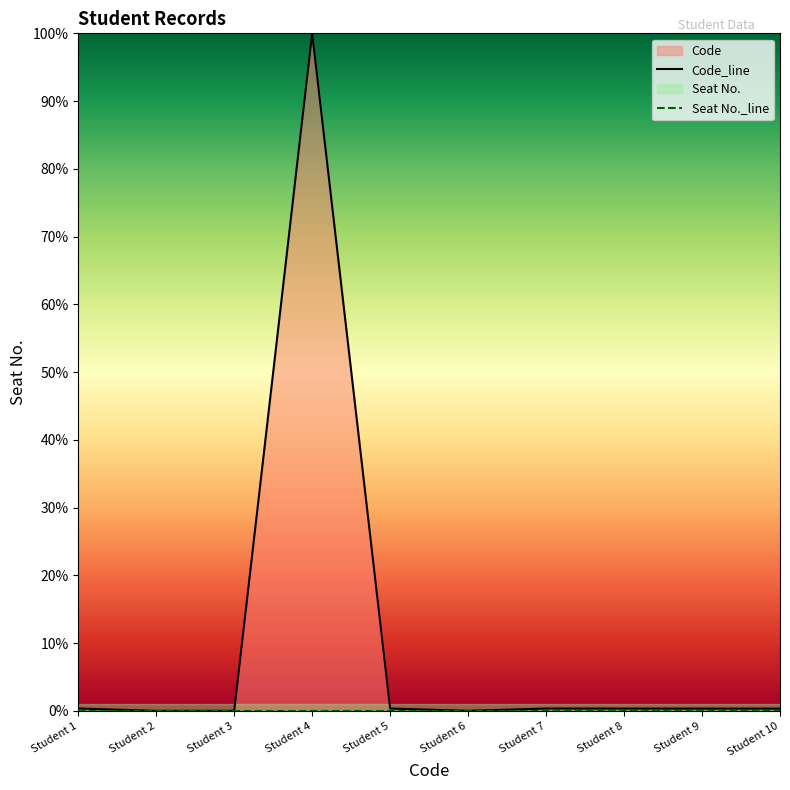

How many positive values are there?

9